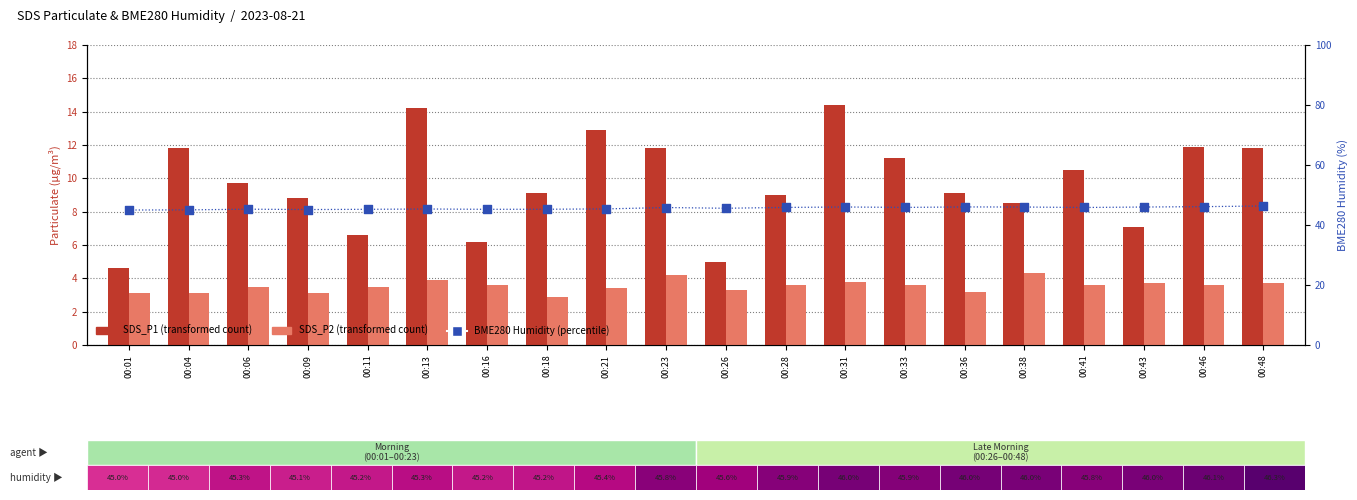

Which series contains the lowest Y value?

SDS_P2